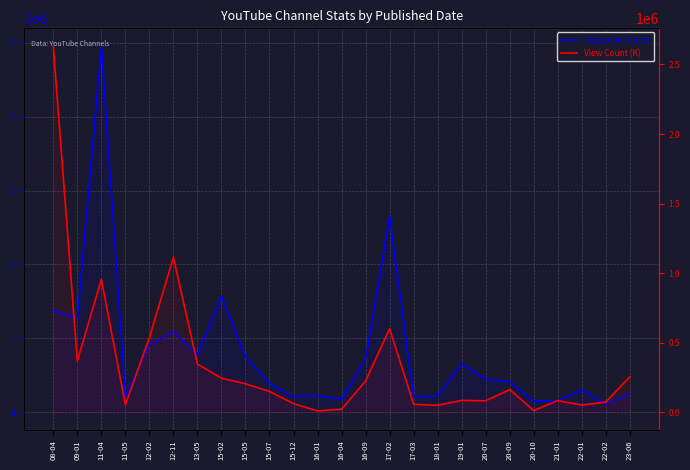

What is the lowest value of the View Count (K) series?

8632.9